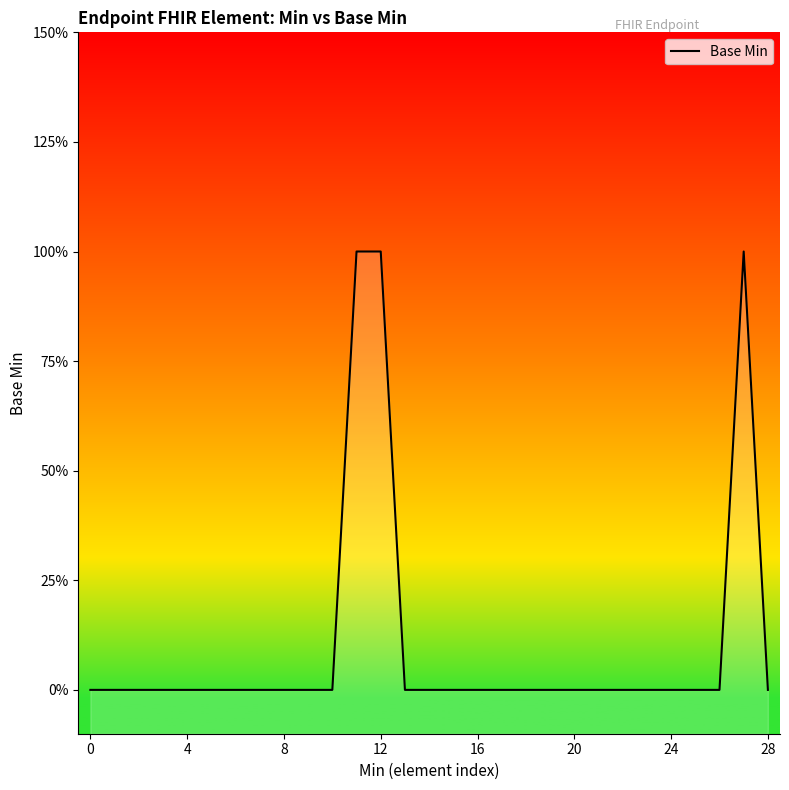

True or false: the data has more than 1 interior local peaks.

False